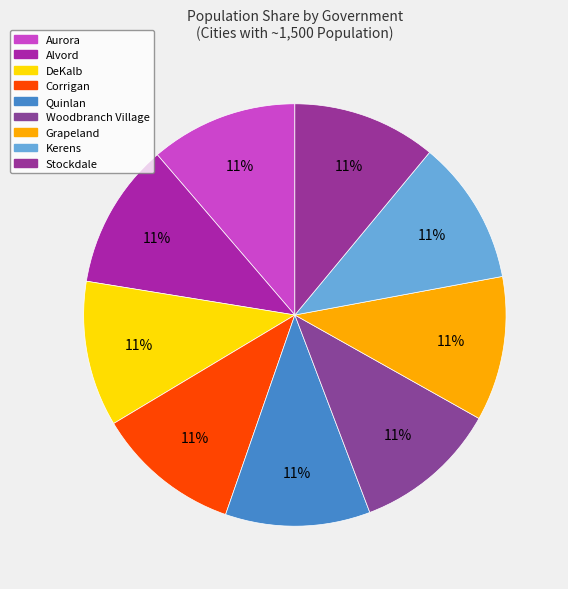

Is Kerens the majority of the pie?

No